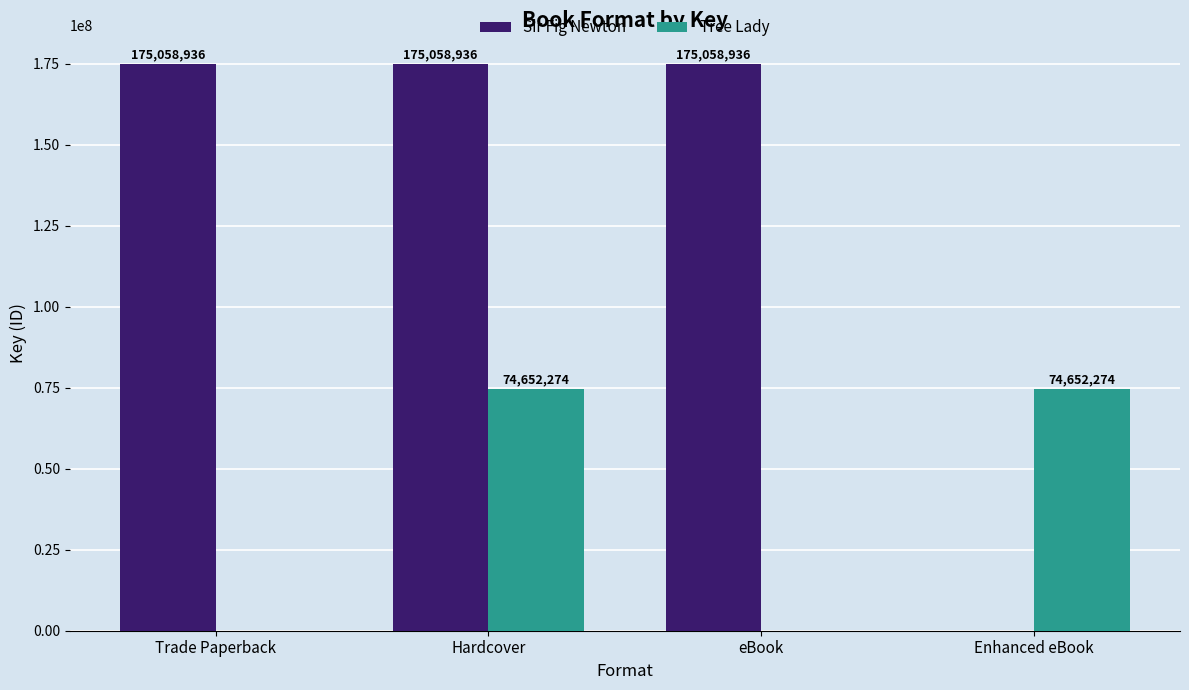

Reading right to left, extract all data points from this chart.

Sir Fig Newton: Enhanced eBook=0	eBook=175058936	Hardcover=175058936	Trade Paperback=175058936
Tree Lady: Enhanced eBook=74652274	eBook=0	Hardcover=74652274	Trade Paperback=0